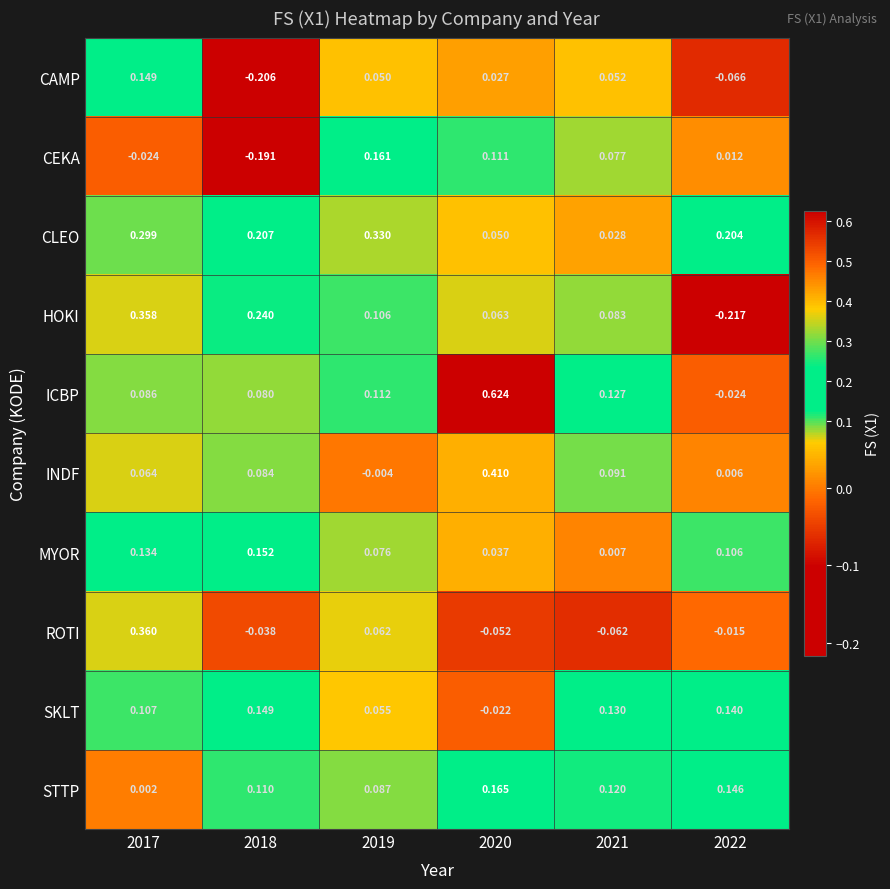

Between 2019 and 2020, which series saw the biggest shift?

ICBP